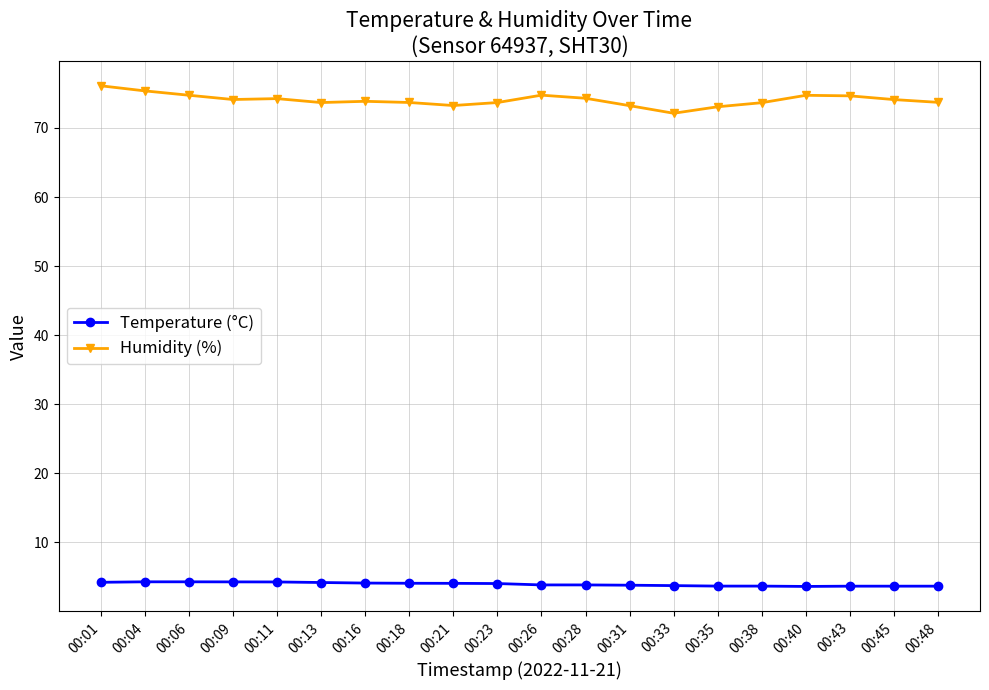

What is the spread (max minus min) of values at 00:04?

71.1